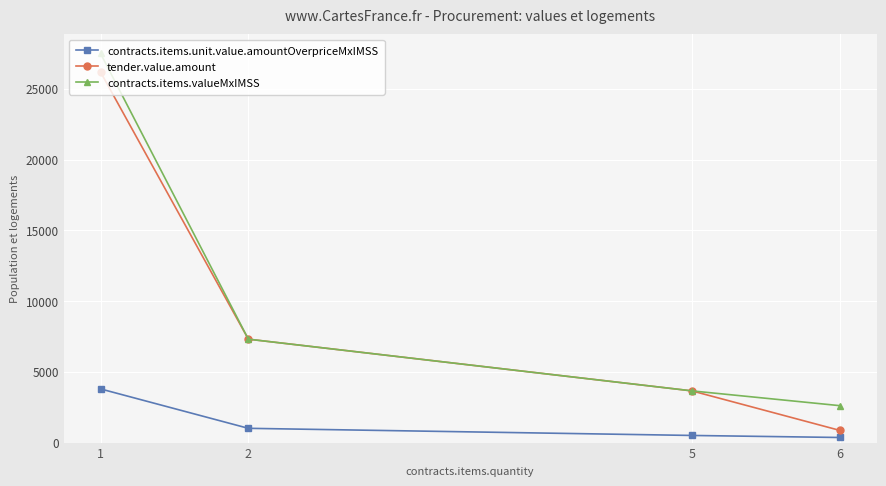

List the series in order of their peak value, highest first.

contracts.items.valueMxIMSS, tender.value.amount, contracts.items.unit.value.amountOverpriceMxIMSS